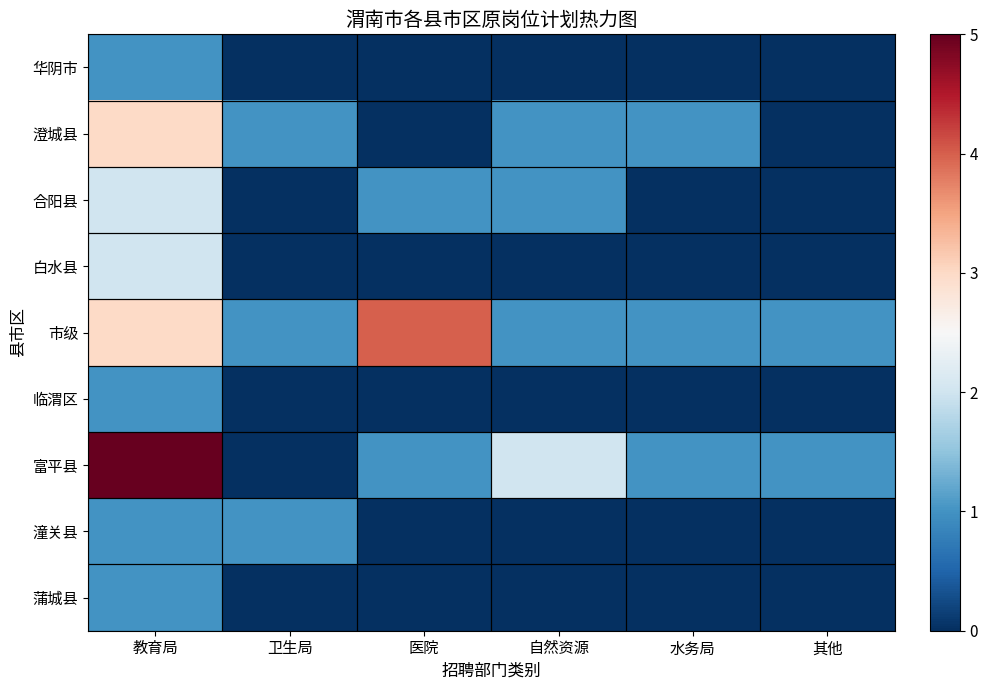

Which series changed the most between 水务局 and 其他?

澄城县